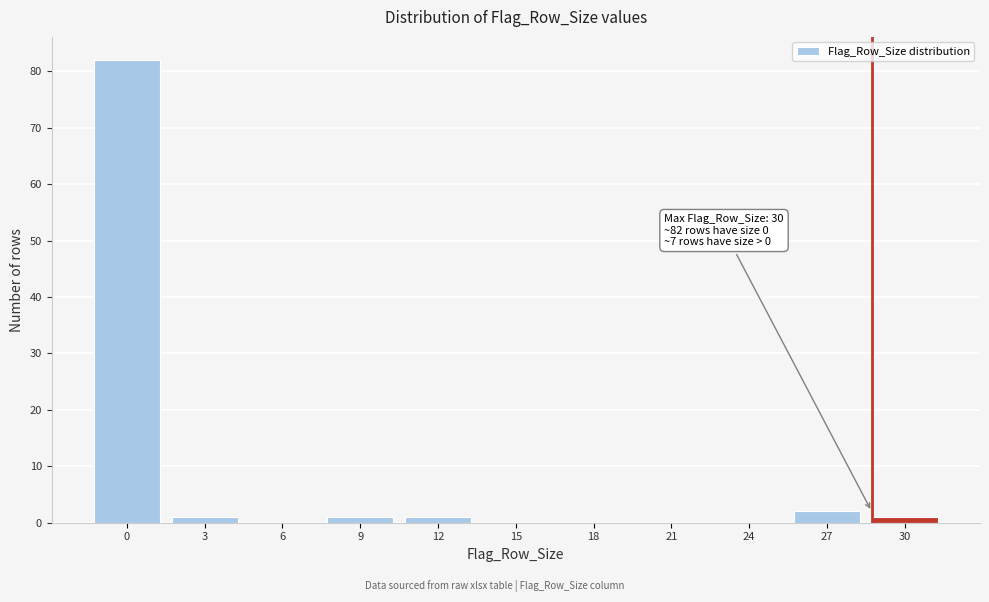

Reading left to right, extract all data points from this chart.

0=82	3=1	6=0	9=1	12=1	15=0	18=0	21=0	24=0	27=2	30=1